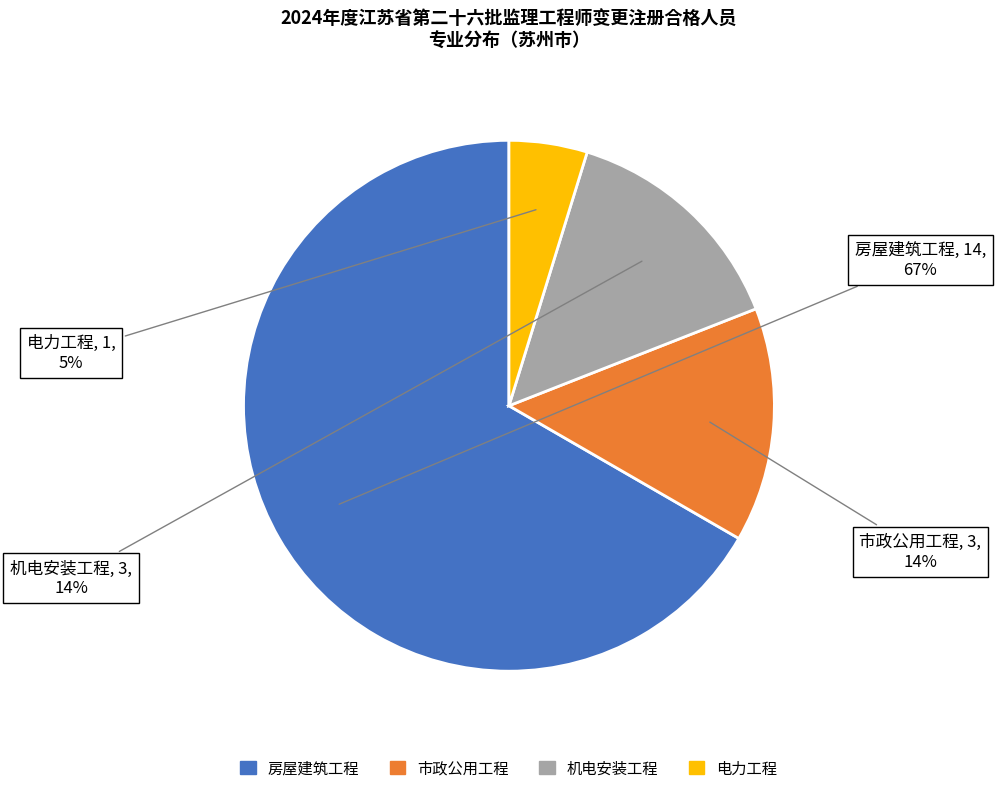

What is the largest slice in the pie chart?

房屋建筑工程